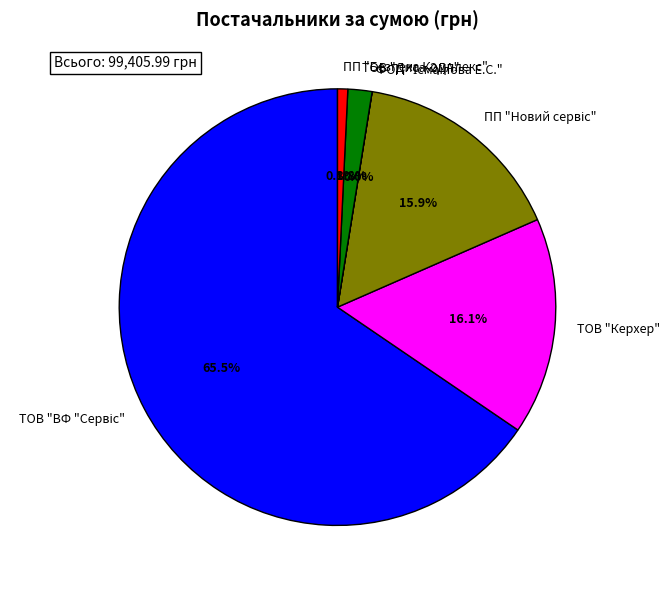

To the nearest percent, what is the difference between the largest and smallest slice percentages?

65%